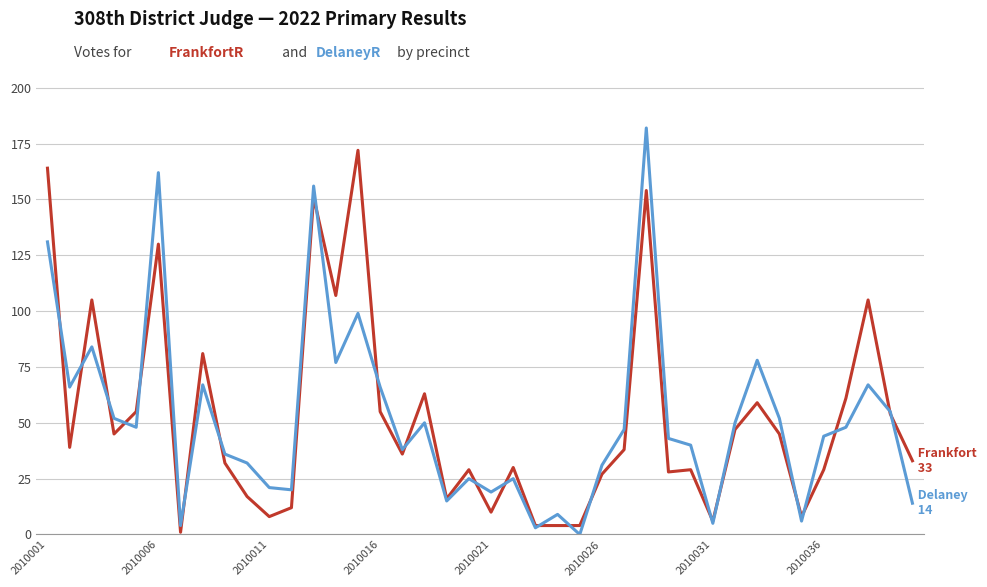

What is the maximum value shown in the chart?

182